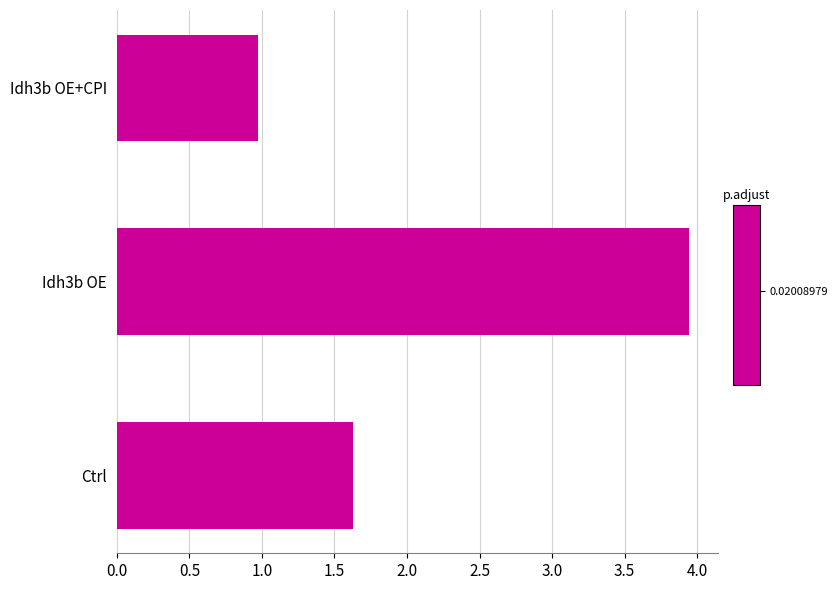

Which category has the lowest value across all series?

Idh3b OE+CPI